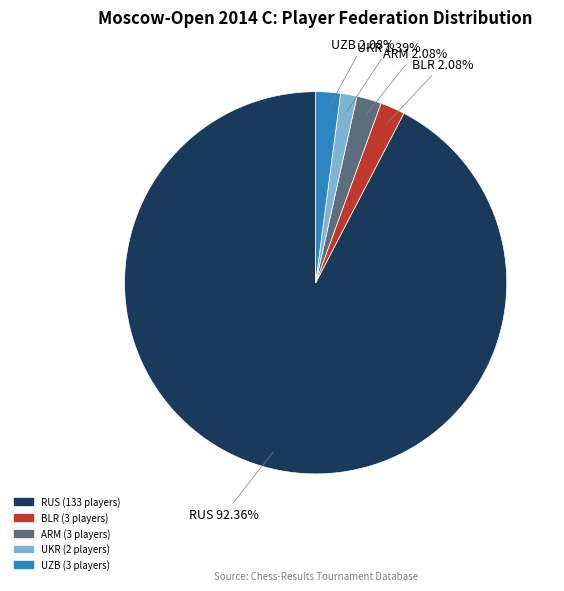

Which slice is the smallest?

UKR